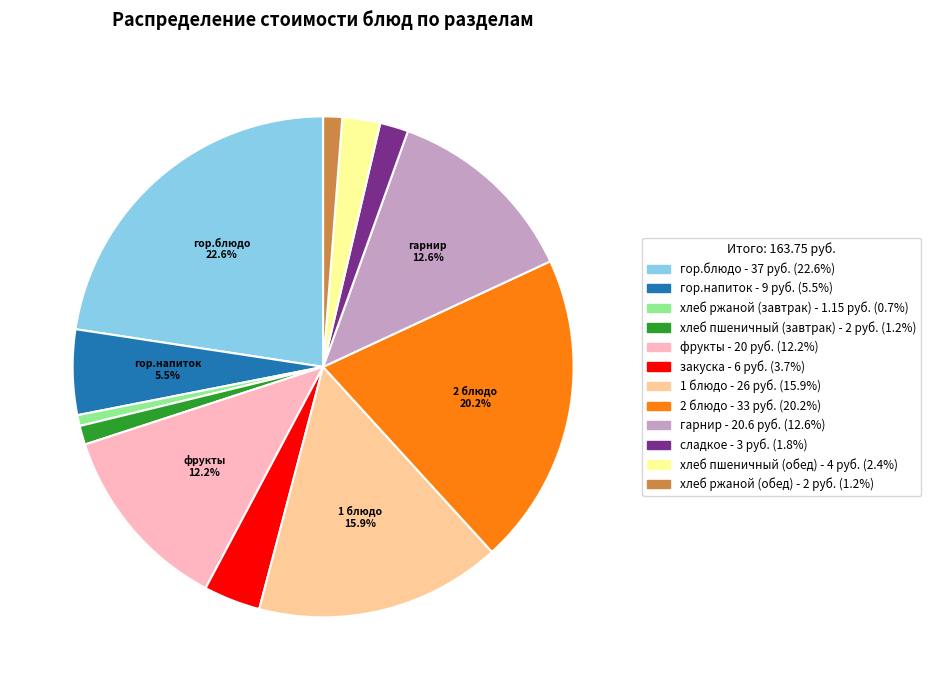

Which category has the biggest portion of the pie?

гор.блюдо